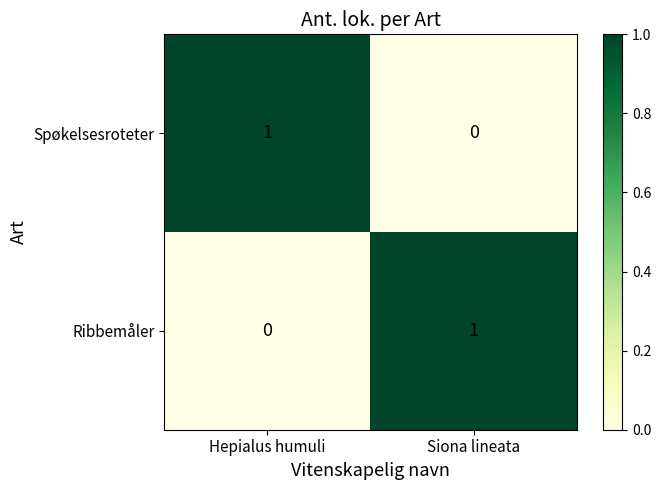

What is the total value across all series at Siona lineata?

1